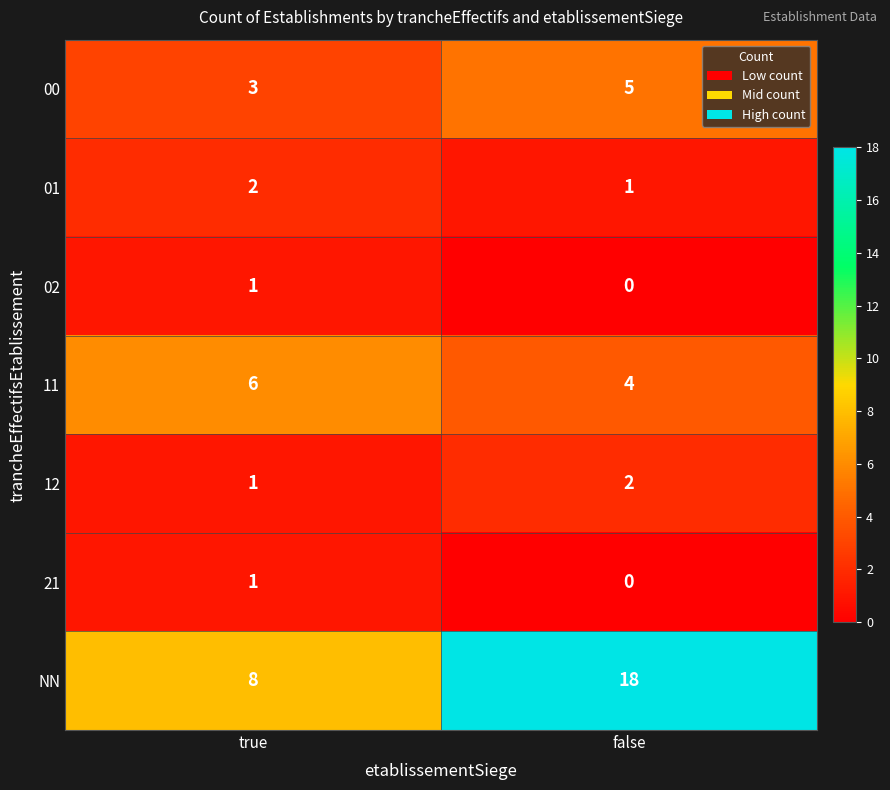

Where is 21 nearest to the value 0?

false